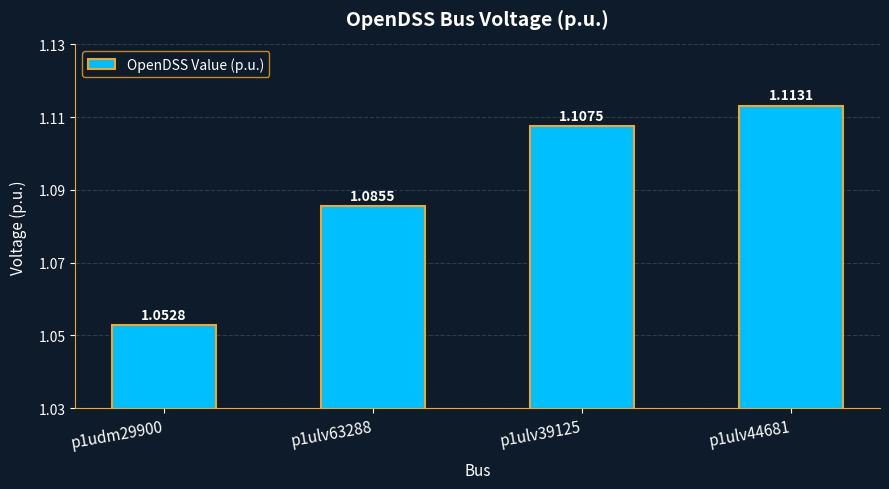

Between p1ulv63288 and p1udm29900, which is larger?

p1ulv63288